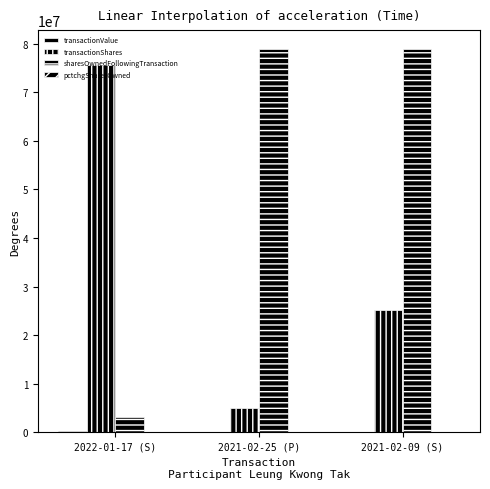

What is the label of the 3rd bar from the right?

2022-01-17 (S)